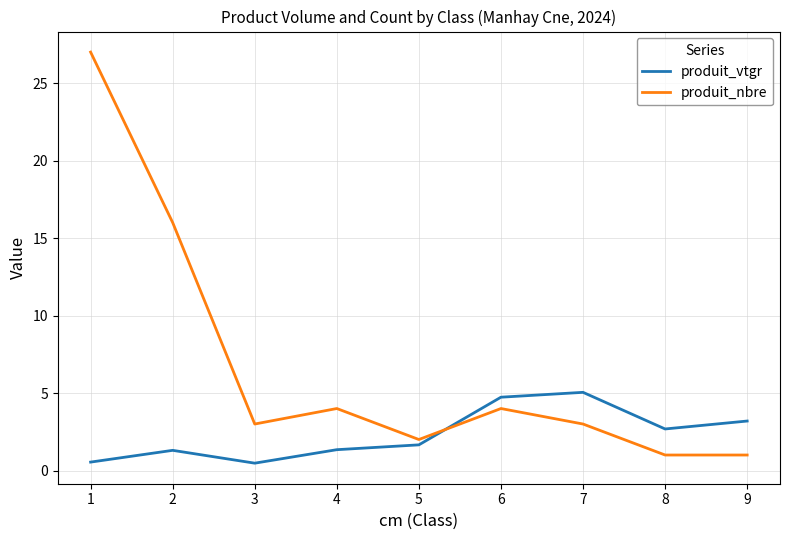

Rank the series by their maximum value, from lowest to highest.

produit_vtgr, produit_nbre